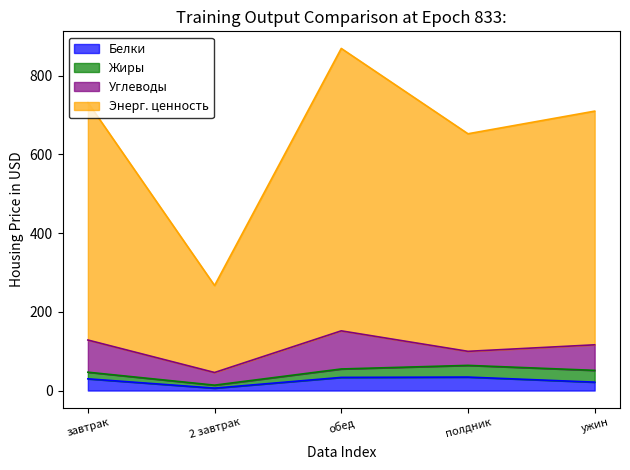

List the labels in order of Белки value, smallest first.

2 завтрак, ужин, завтрак, обед, полдник